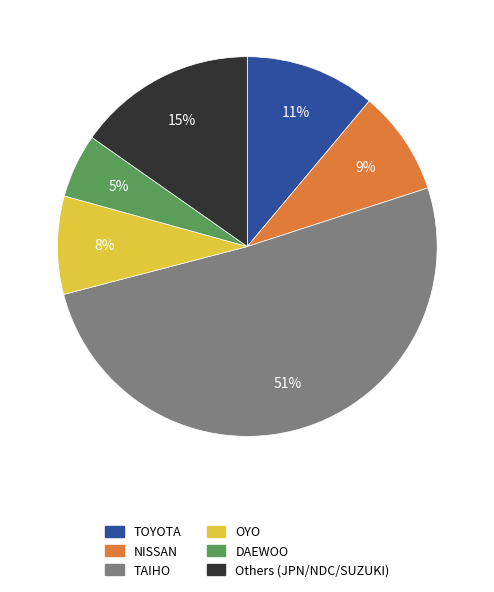

To the nearest percent, what is the combined percentage of Others (JPN/NDC/SUZUKI) and NISSAN?

24%